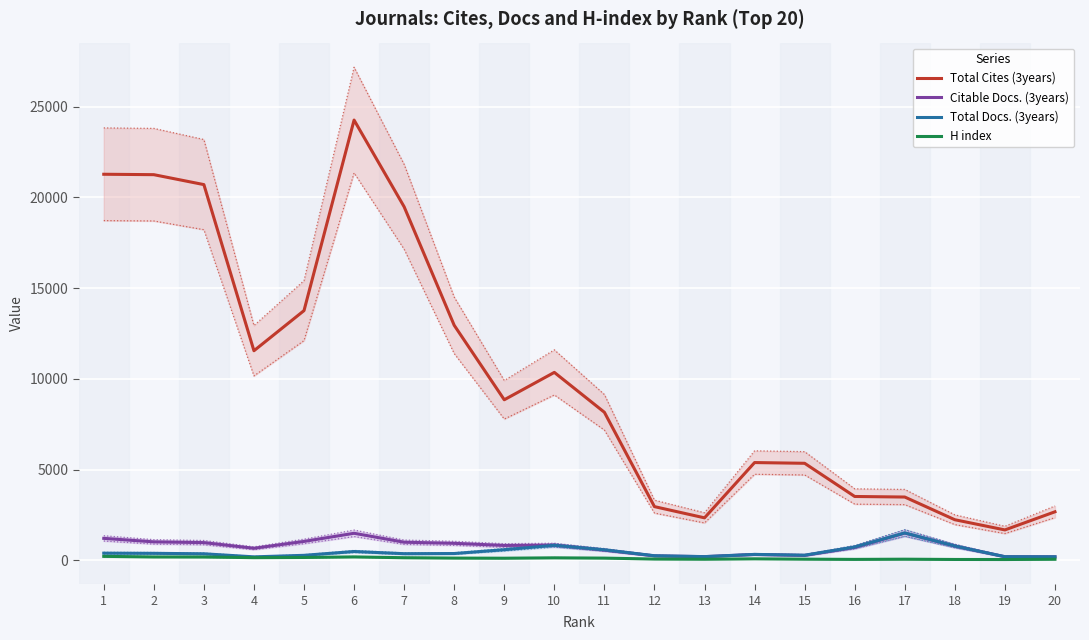

What is the difference between the Total Docs. (3years) values at 12 and 4?

61.8